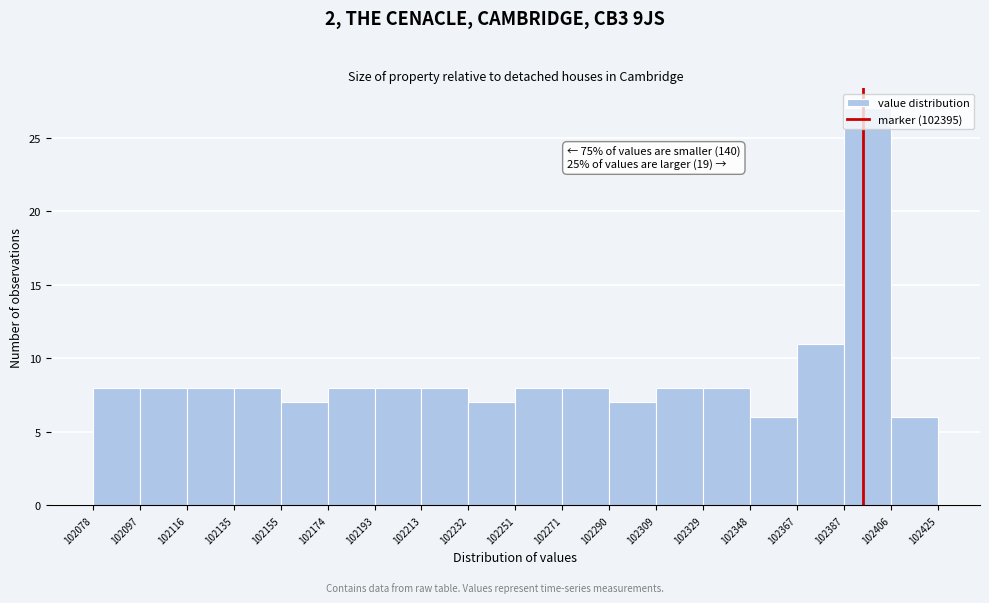

Which range on the x-axis has the tallest bar?

102387 to 102406